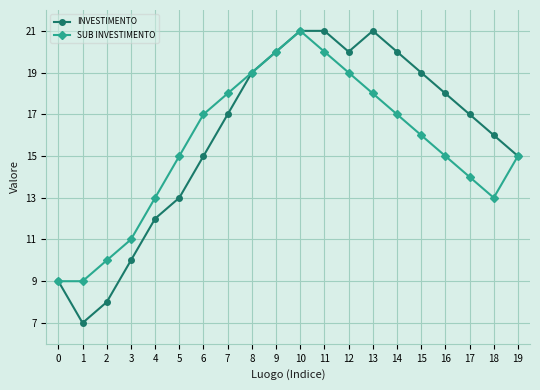

At 6, list the series in order from smallest to largest.

INVESTIMENTO, SUB INVESTIMENTO